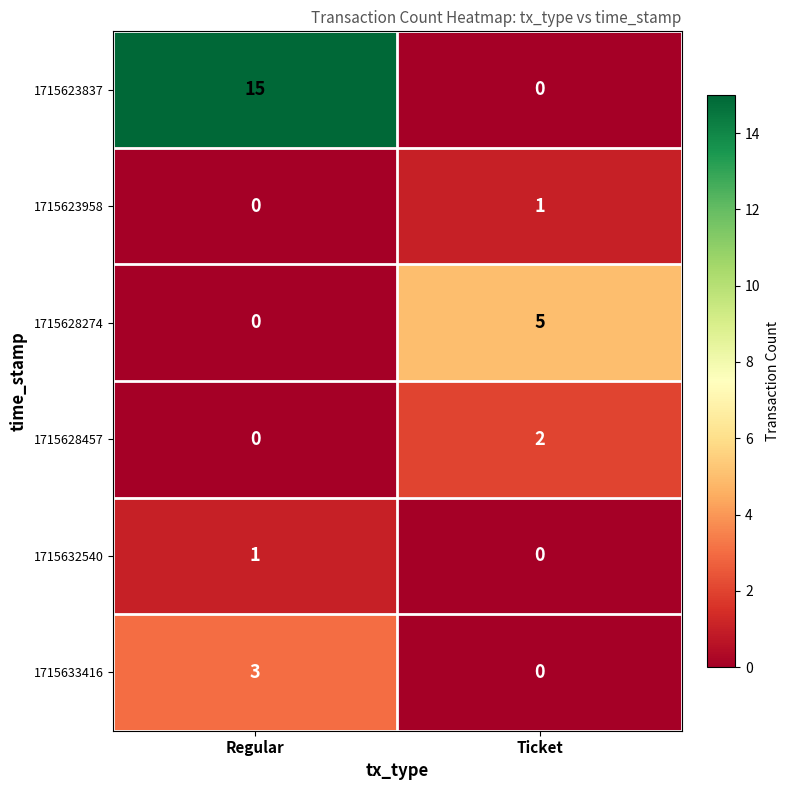

Which series has the widest spread of values?

1715623837